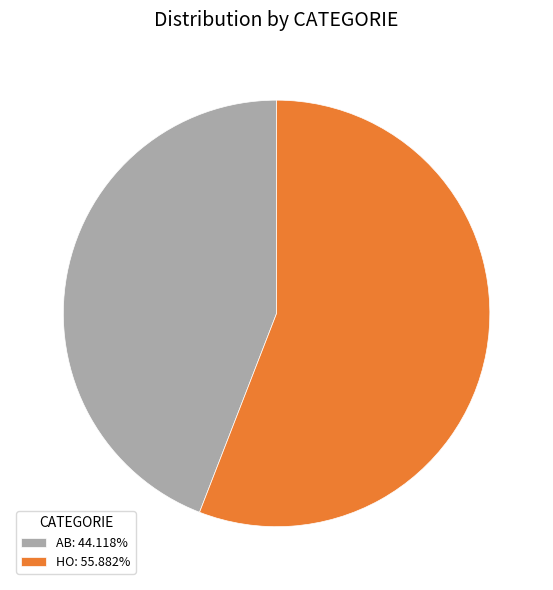

What is the ratio of the value at AB: 44.118% to the value at HO: 55.882%?

0.8